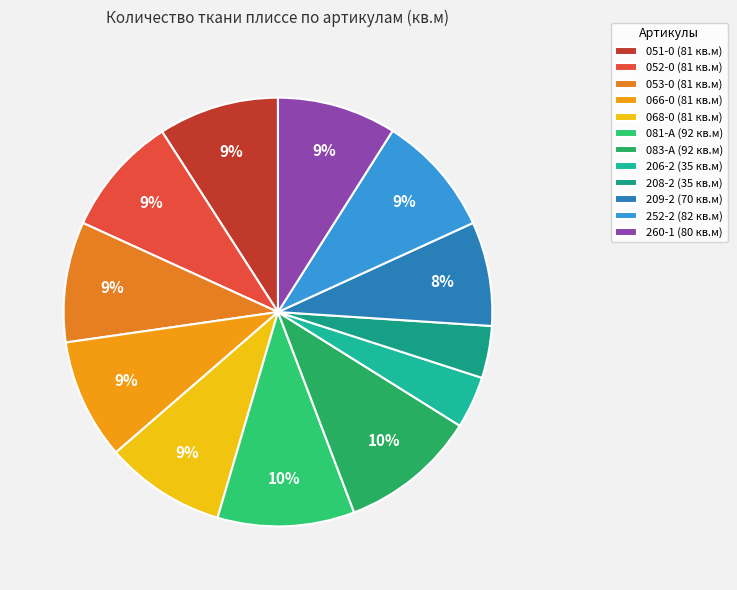

Count the number of slices in the pie.

12